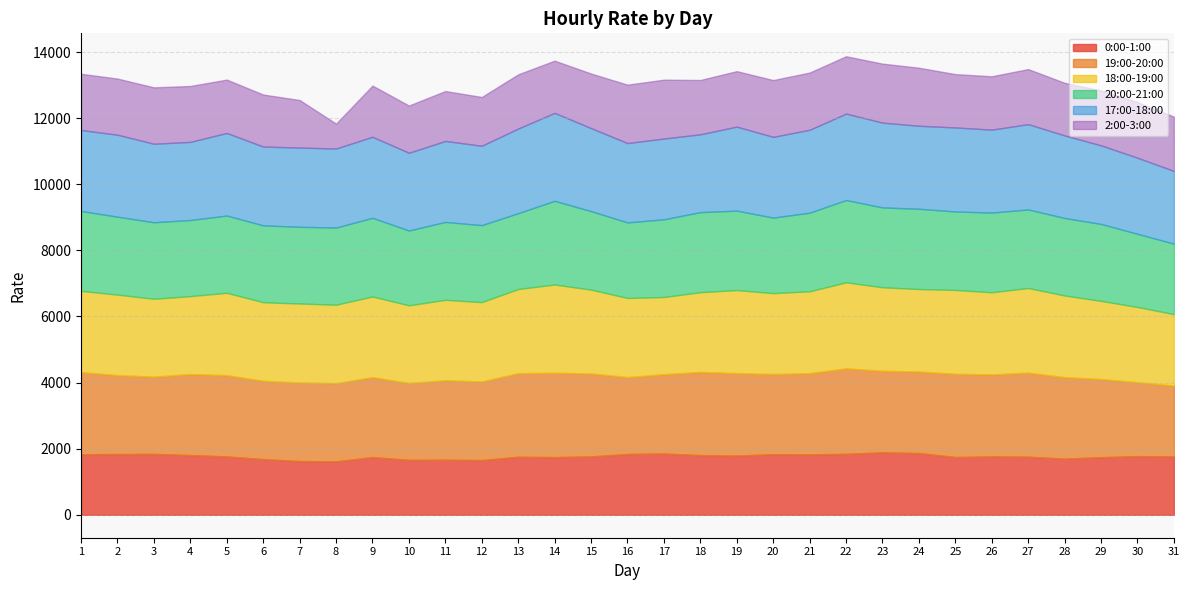

Read the 2:00-3:00 value at 11.

1509.4